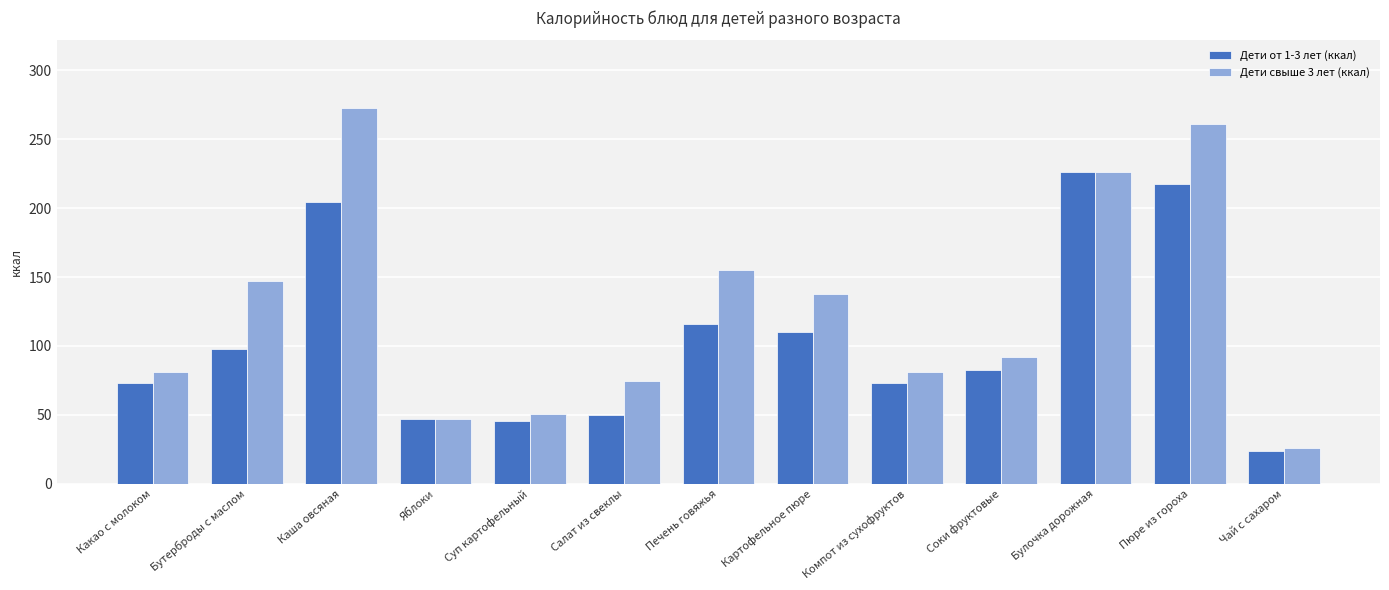

Which series changed the most between Картофельное пюре and Булочка дорожная?

Дети от 1-3 лет (ккал)